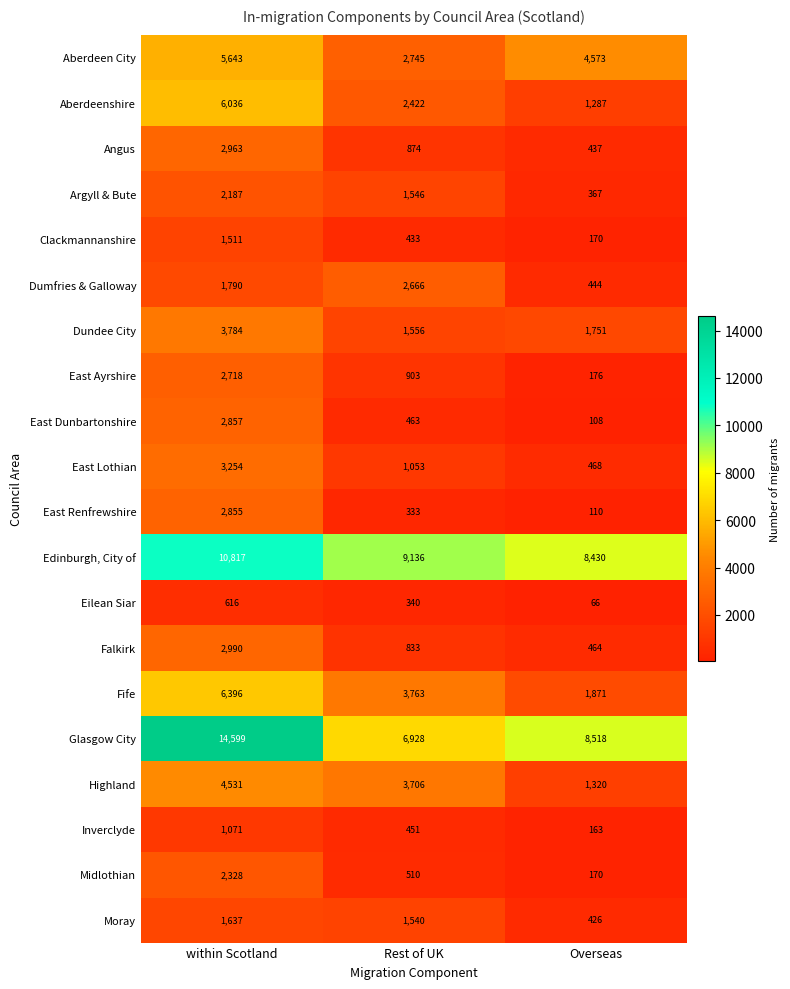

What is the spread (max minus min) of values at Rest of UK?

8803